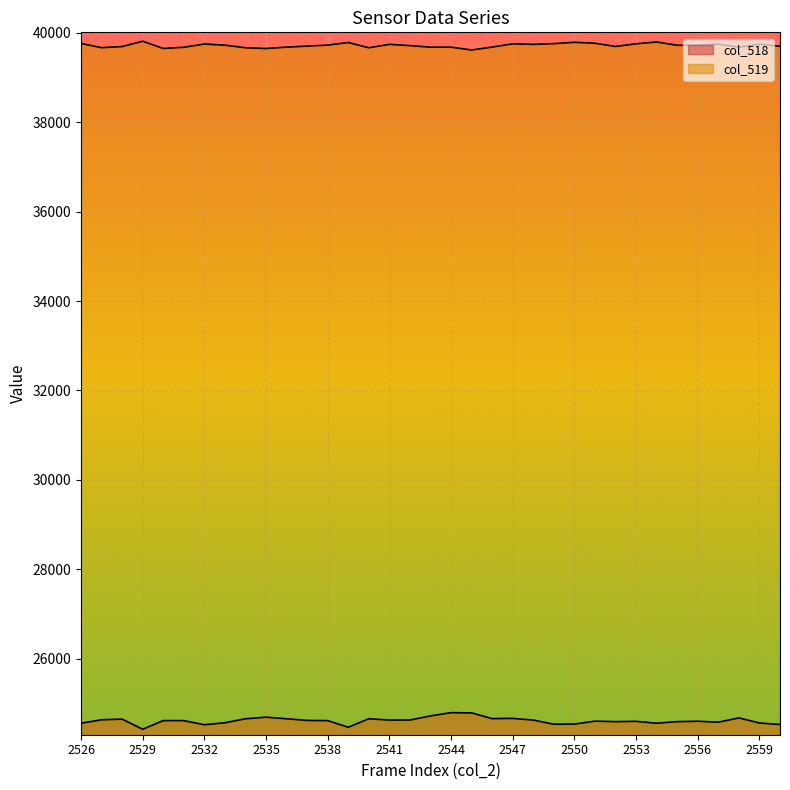

How many values in the col_519 series exceed 39720?

17